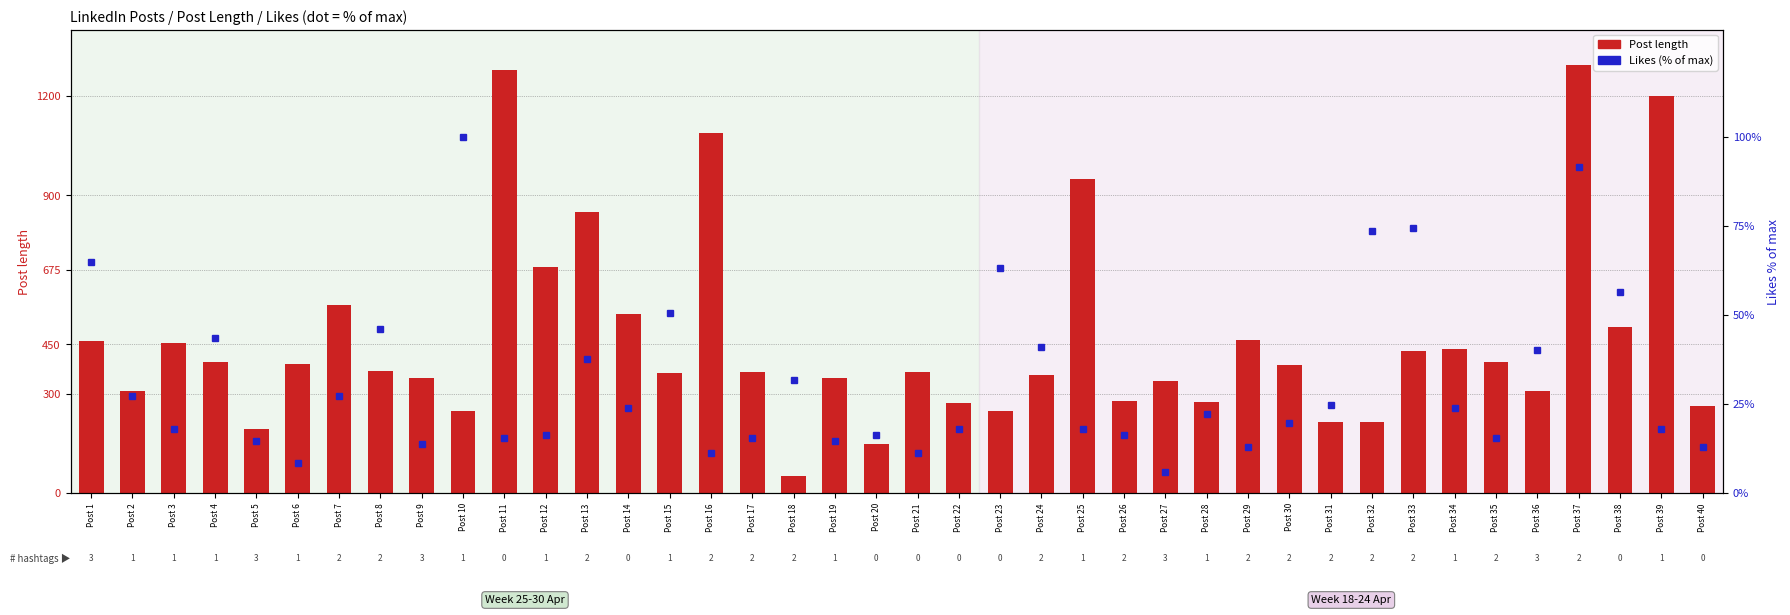

Which category has the highest value in the Post length series?

Post 37